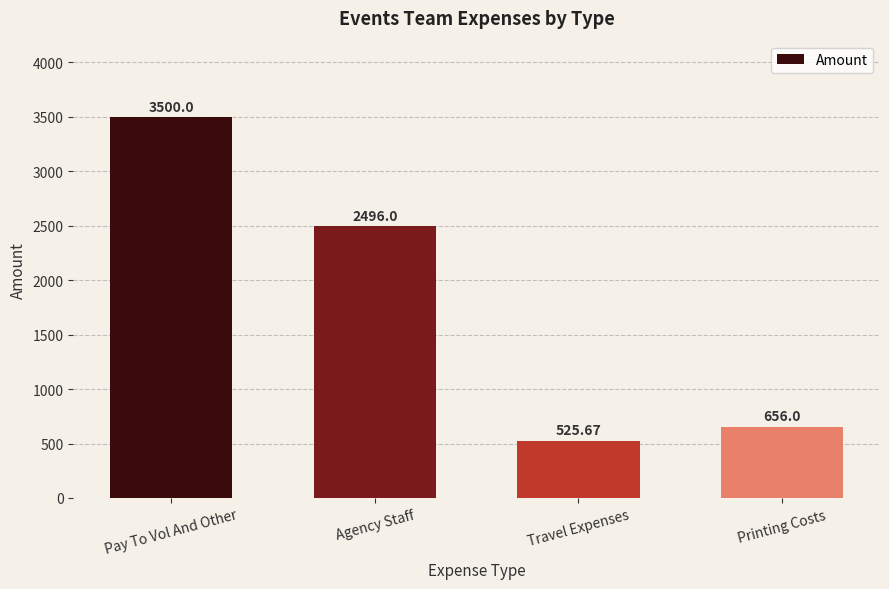

What value does the data have at Printing Costs?

656.0